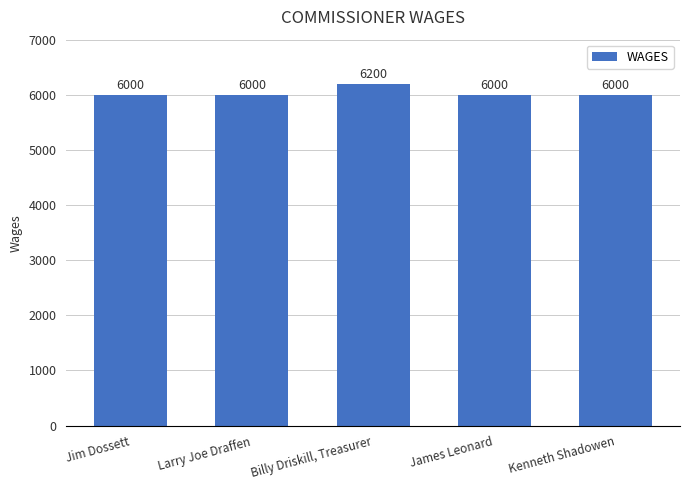

How many data points are above 6000?

1